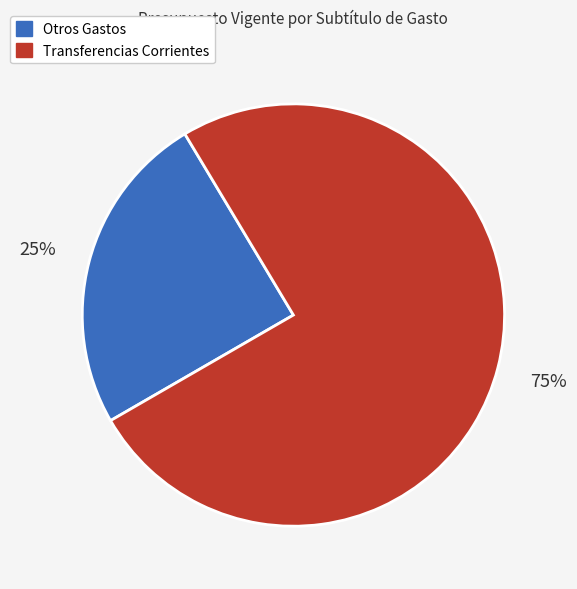

How many slices are in this pie chart?

2